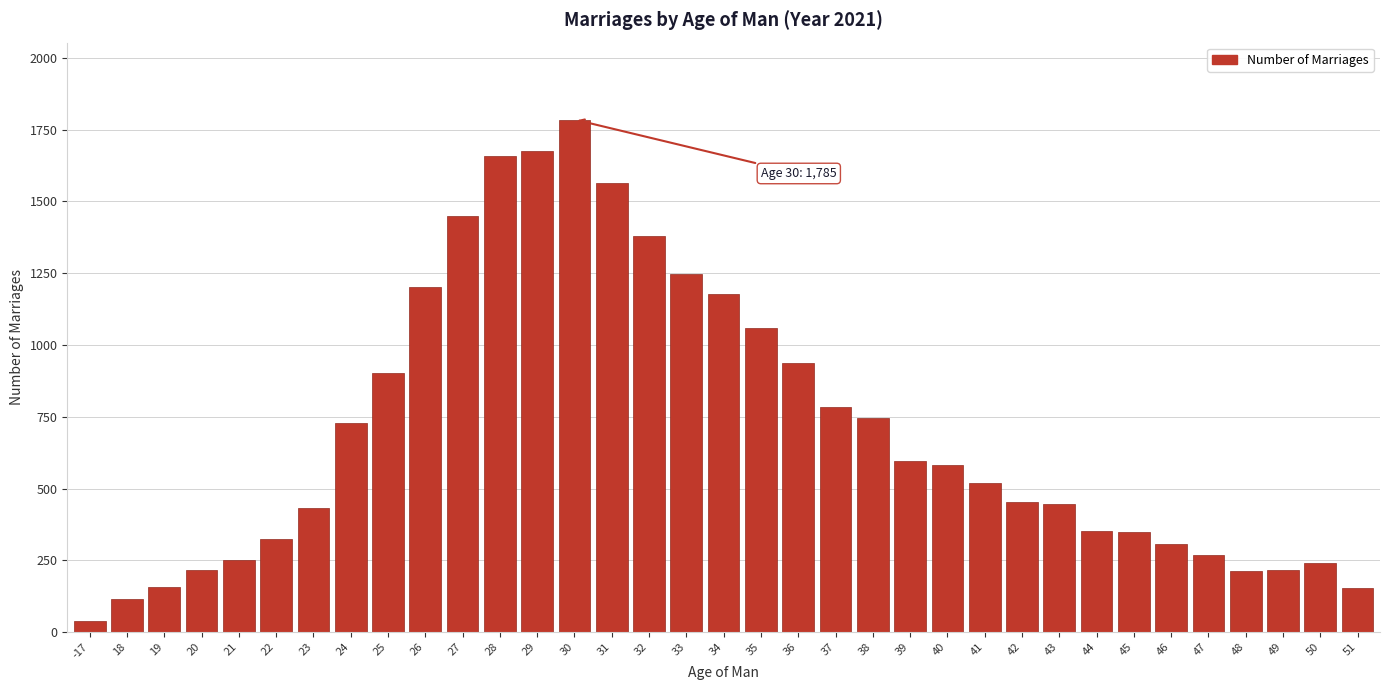

What is the change in value from 34 to 40?

-592